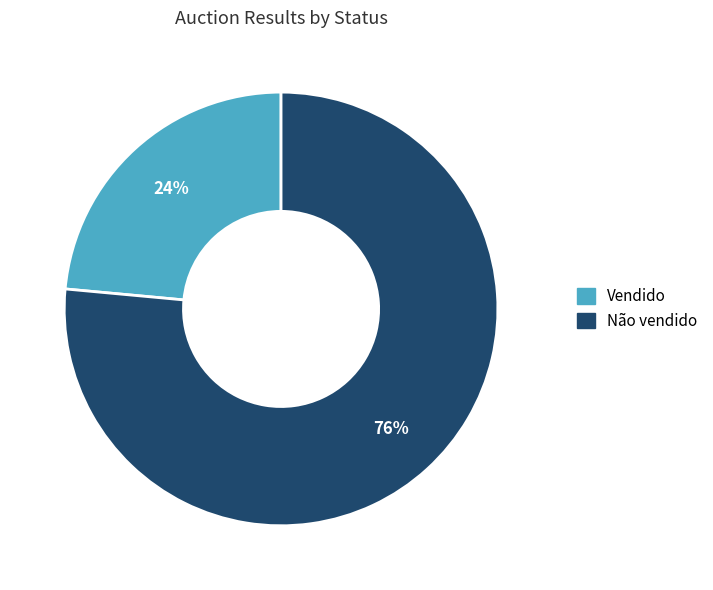

True or false: Vendido accounts for 24% of the total.

True